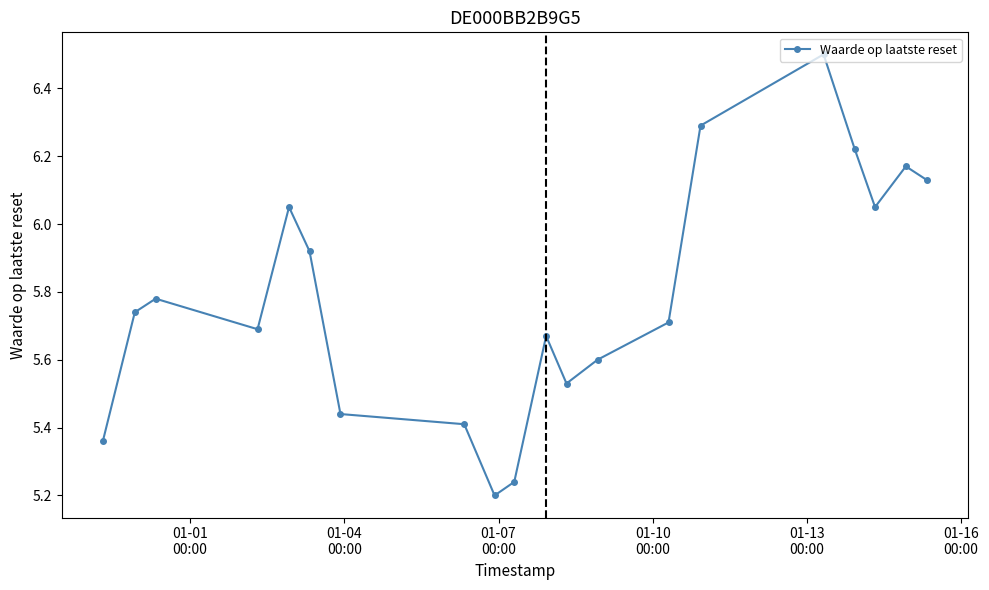

How many interior local valleys (lower than both neighbors) does the data have?

4